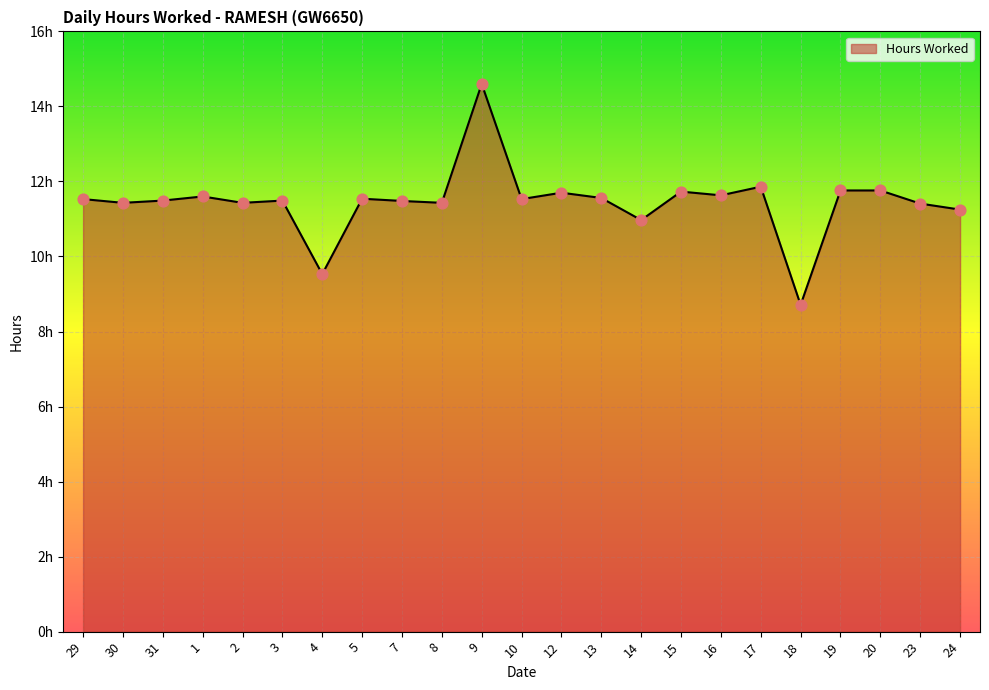

What is the change in value from 10 to 18?

-2.8